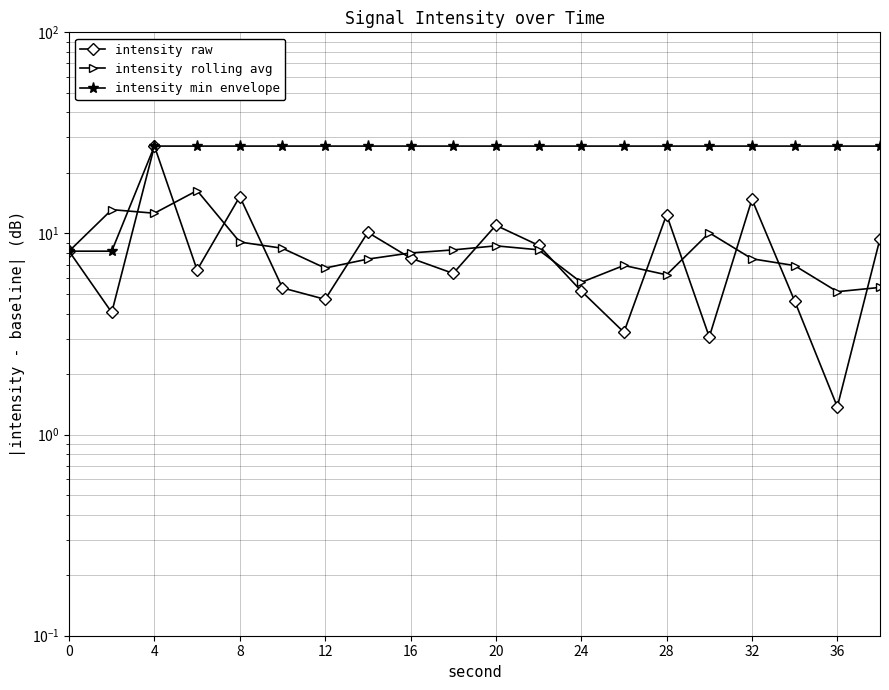

True or false: intensity raw and intensity min envelope intersect in this chart.

False